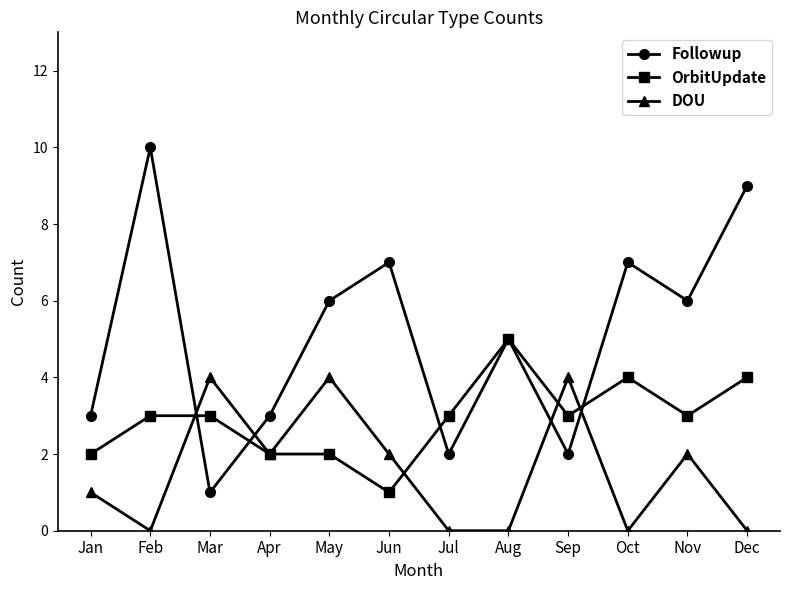

What is the sum of the OrbitUpdate values at Dec and Apr?

6